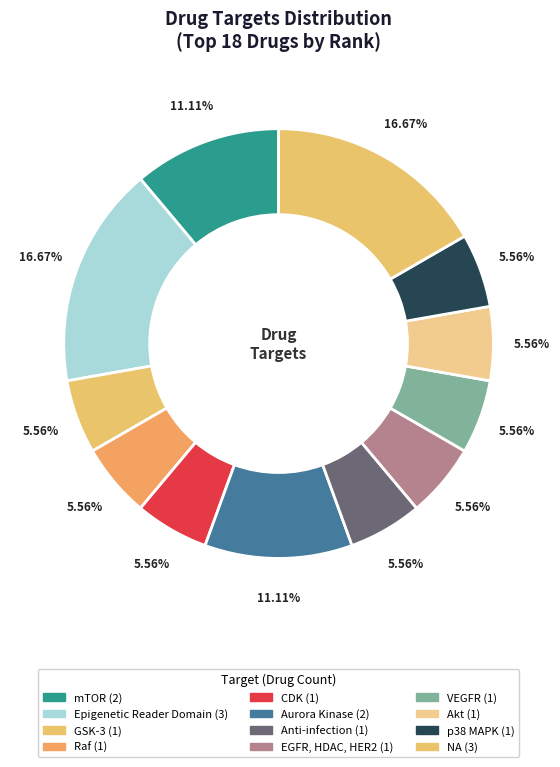

True or false: p38 MAPK accounts for 6% of the total.

True